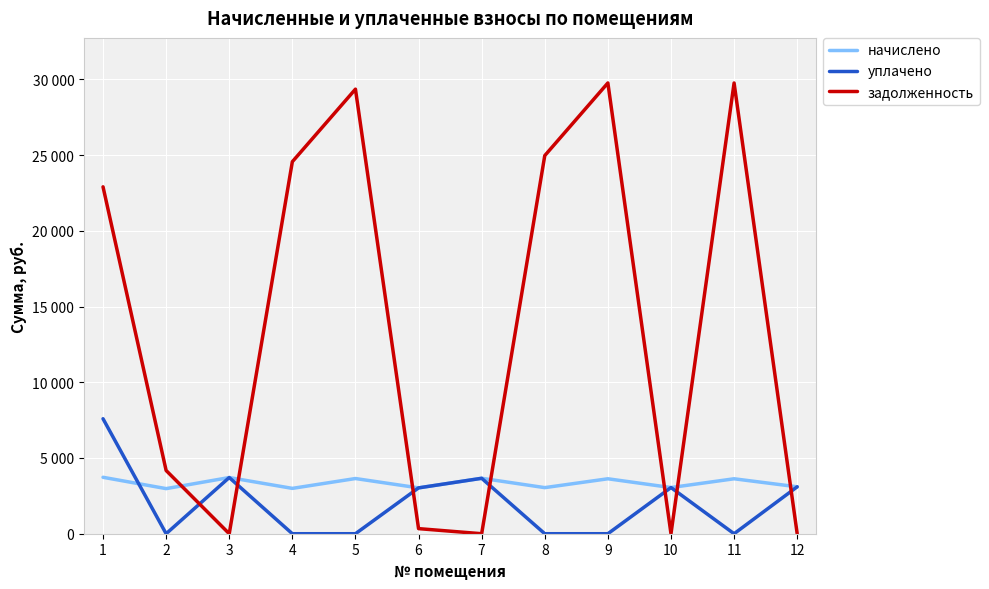

Reading left to right, transcribe all the data shown in this chart.

начислено: 3725.7	2977.4	3709.3	2993.8	3643.8	3026.5	3660.2	3042.9	3627.4	3048.4	3627.4	3097.5
уплачено: 7591.7	0.0	3709.3	0.0	0.0	3026.6	3660.2	0.0	0.0	3048.4	0.0	3097.5
задолженность: 22902.9	4174.7	0.0	24561.4	29351.1	336.3	0.0	24964.5	29760.3	0.0	29760.3	0.0